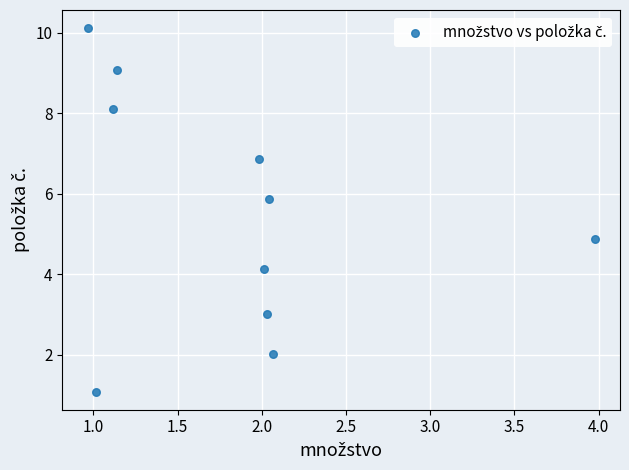

What Y value in the scatter plot is closest to 5?

4.9